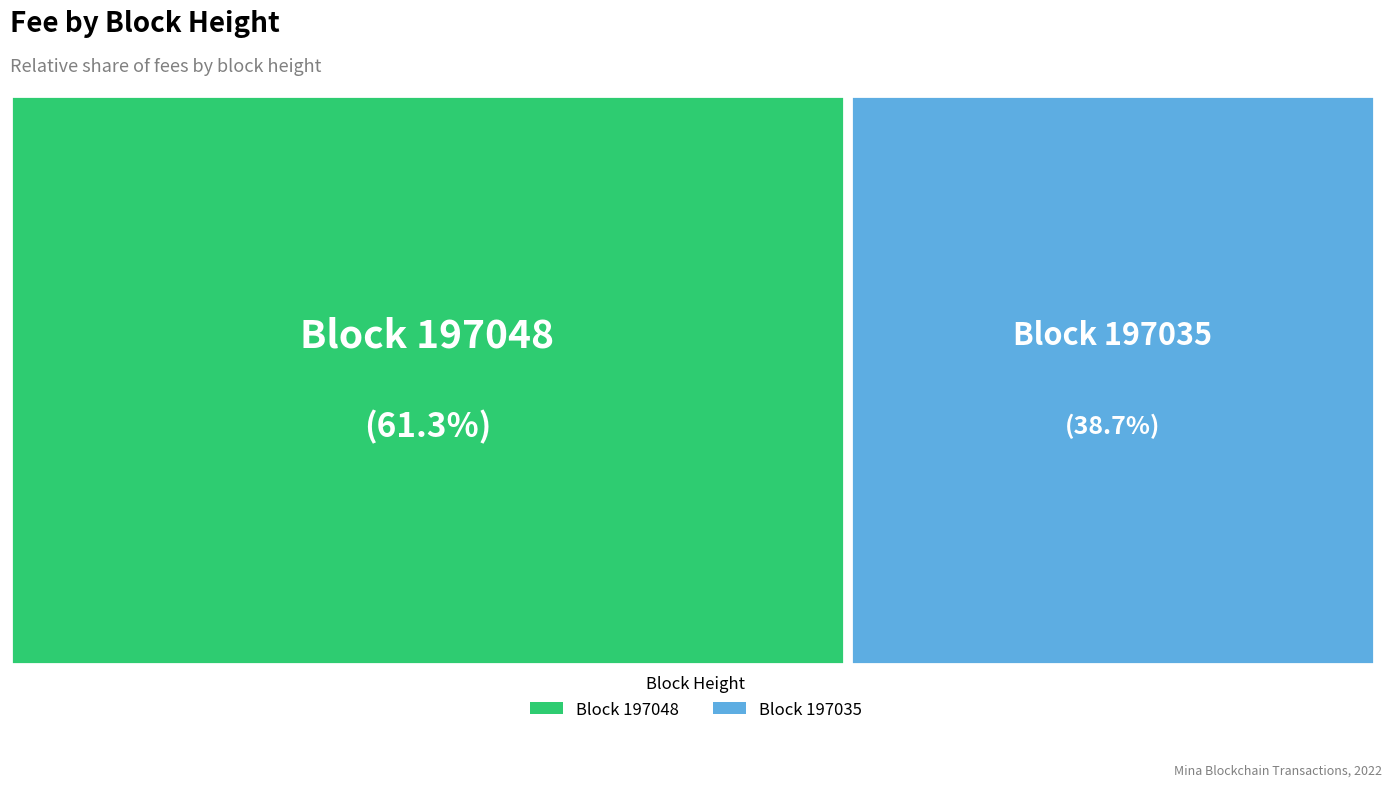

Count the number of slices in the pie.

2